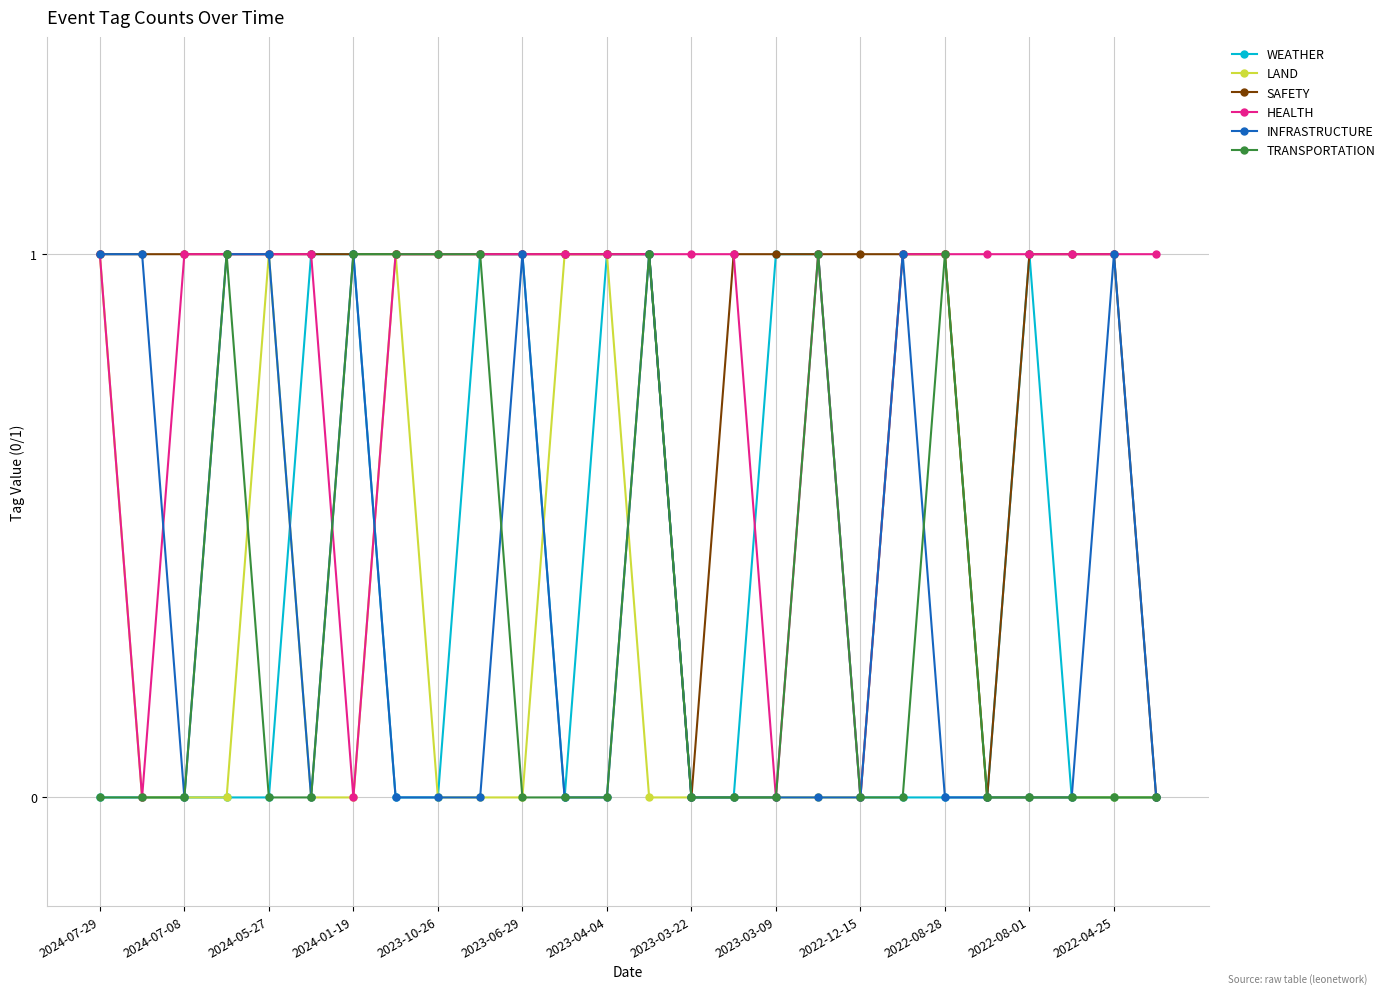

Count the number of categories in the chart.

26